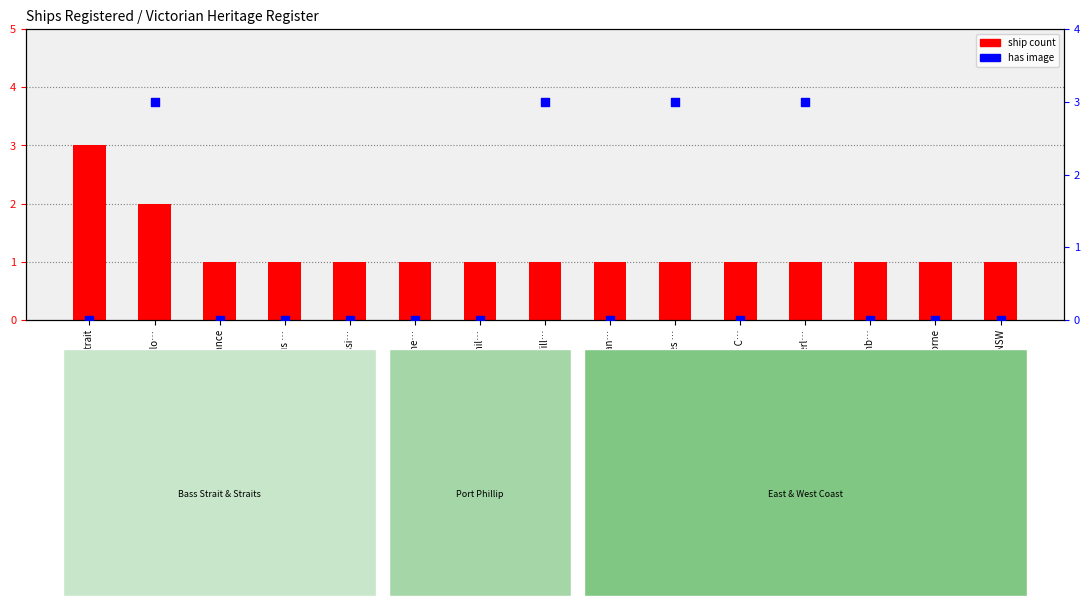

What are all the series names shown in the legend?

ship count, has image